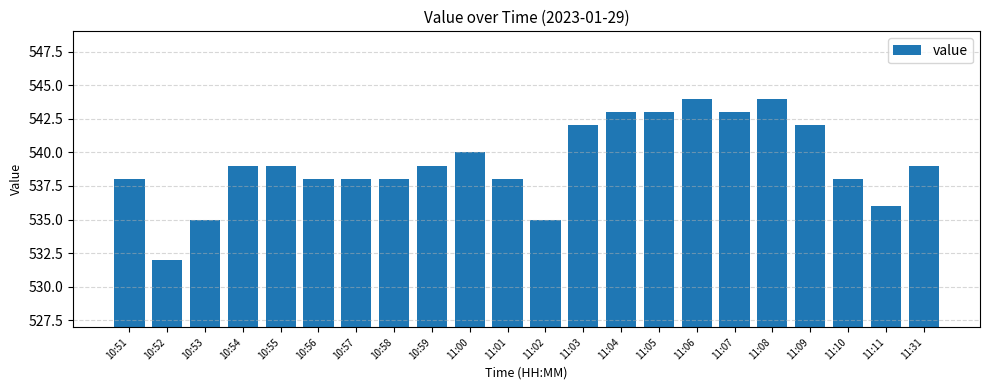

True or false: the data shows 750 at 11:07.

False